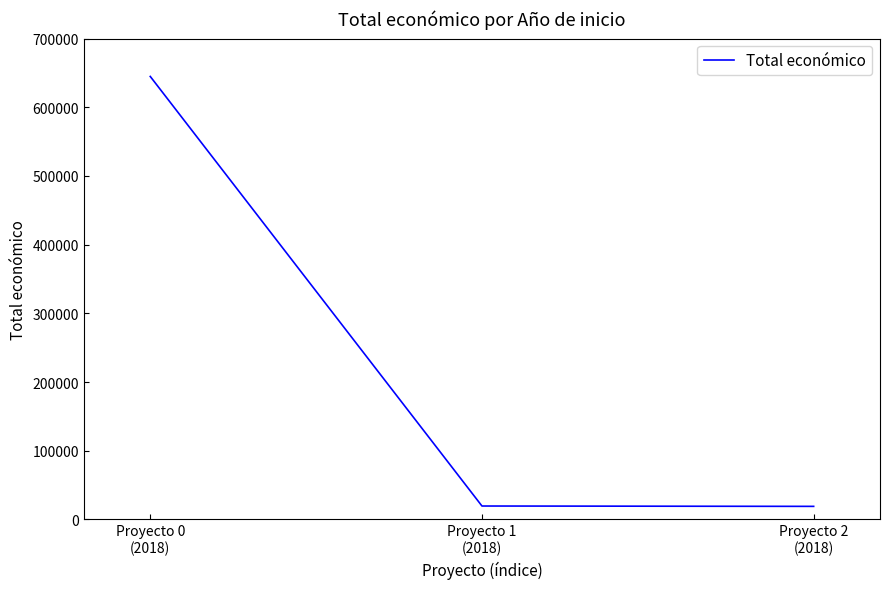

Is this an area chart (filled region under the line)?

No